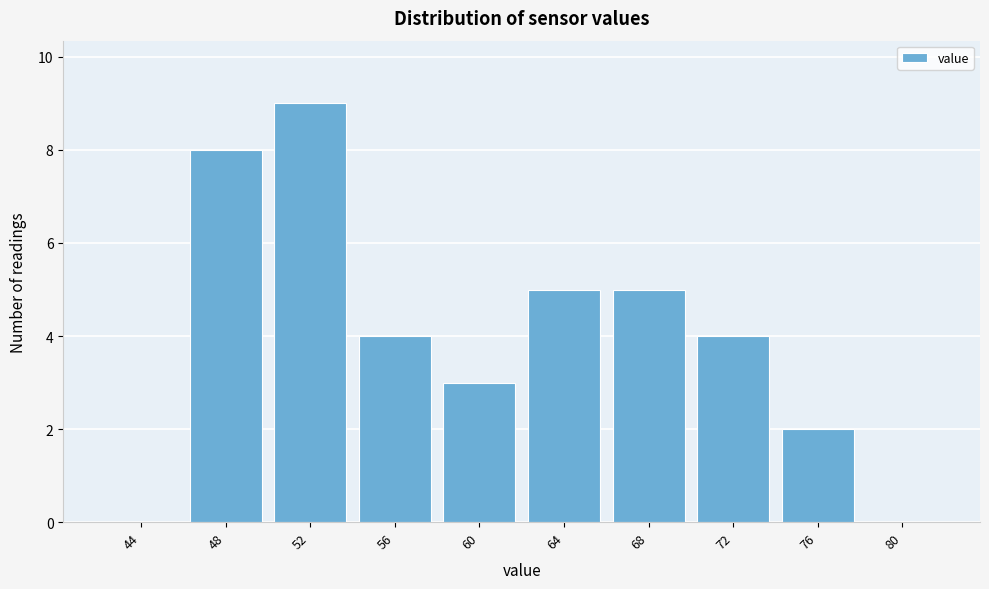

Reading left to right, transcribe all the data shown in this chart.

44=0	48=8	52=9	56=4	60=3	64=5	68=5	72=4	76=2	80=0